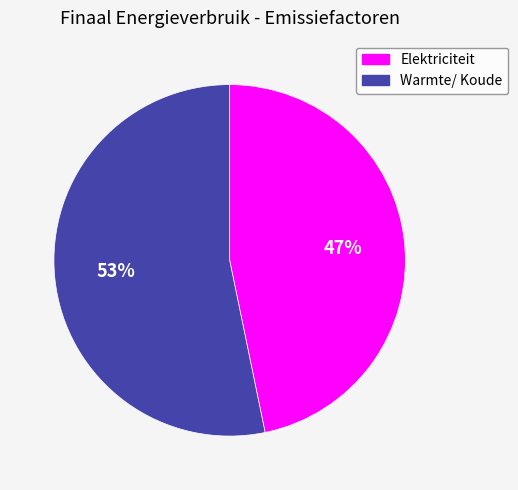

Which has a higher value, Elektriciteit or Warmte/ Koude?

Warmte/ Koude